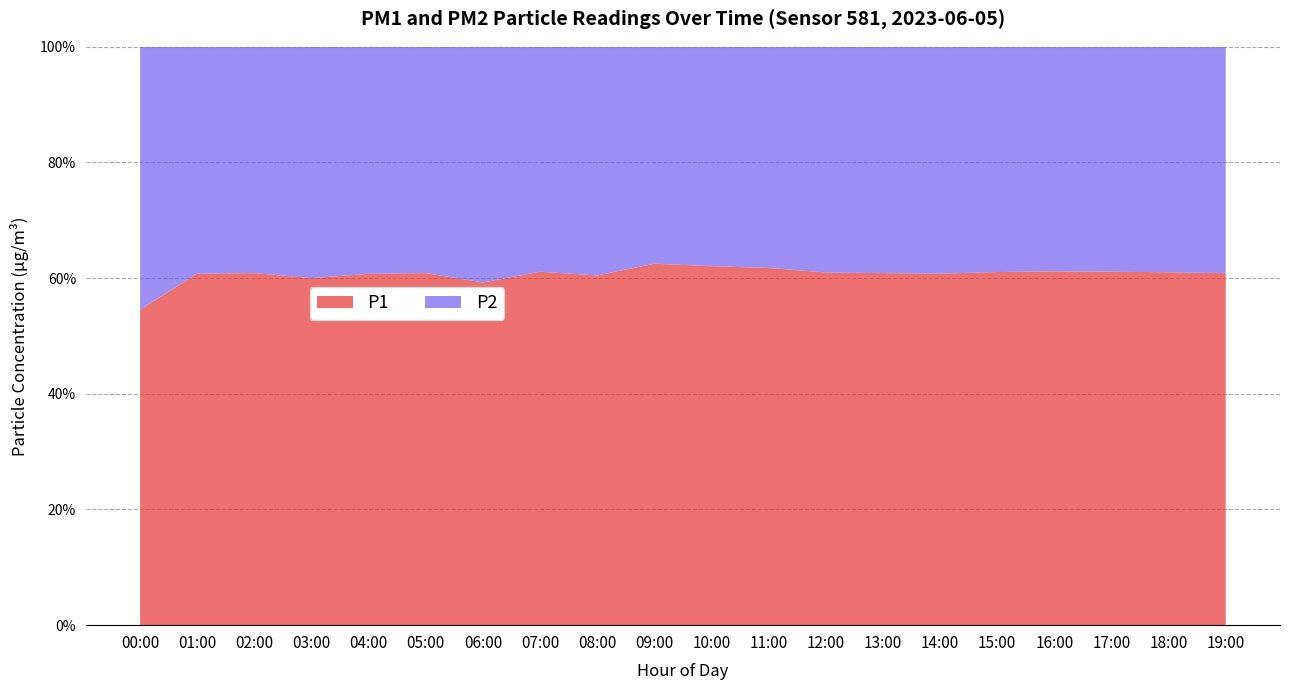

Reading left to right, transcribe all the data shown in this chart.

P1: 0.6	0.9	0.7	0.6	0.7	0.7	0.8	1.1	1.3	1.5	1.8	2.1	2.5	2.8	3.1	2.9	2.6	2.2	1.8	1.4
P2: 0.5	0.6	0.5	0.4	0.4	0.5	0.6	0.7	0.8	0.9	1.1	1.3	1.6	1.8	2.0	1.9	1.6	1.4	1.1	0.9